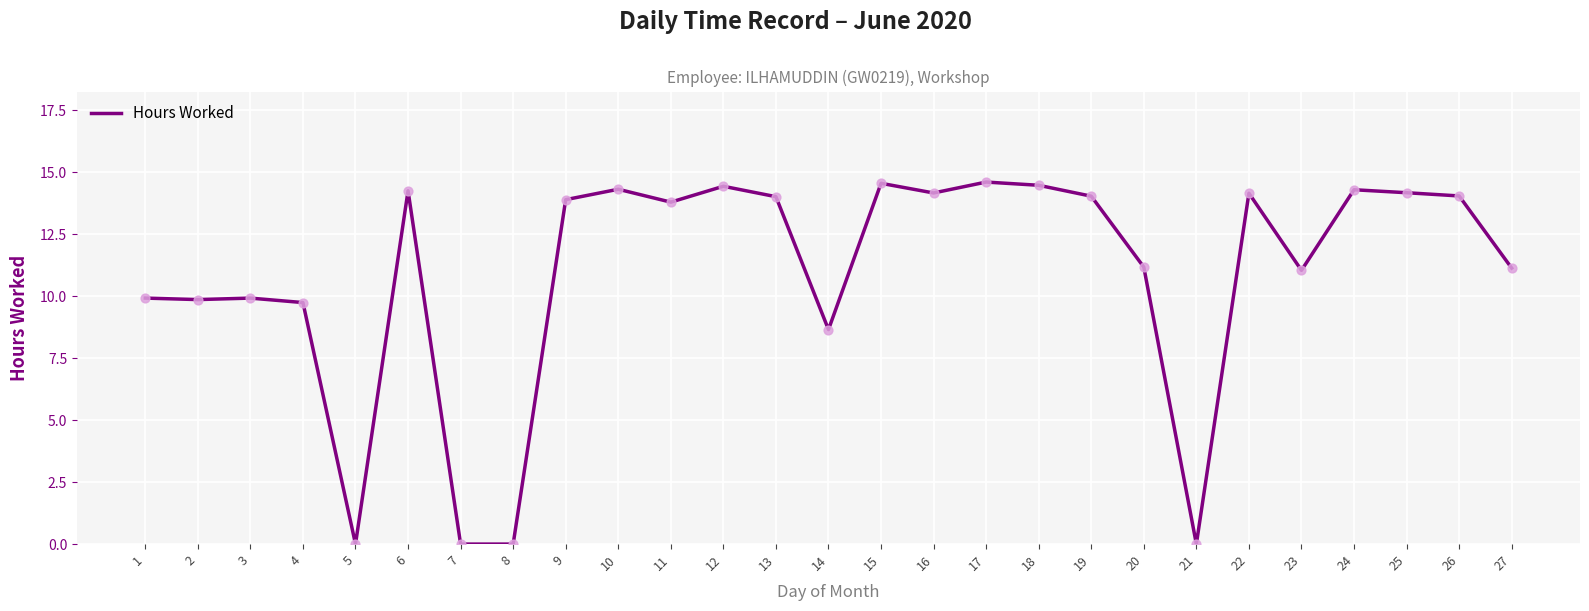

What is the ratio of the value at 15 to the value at 1?

1.5